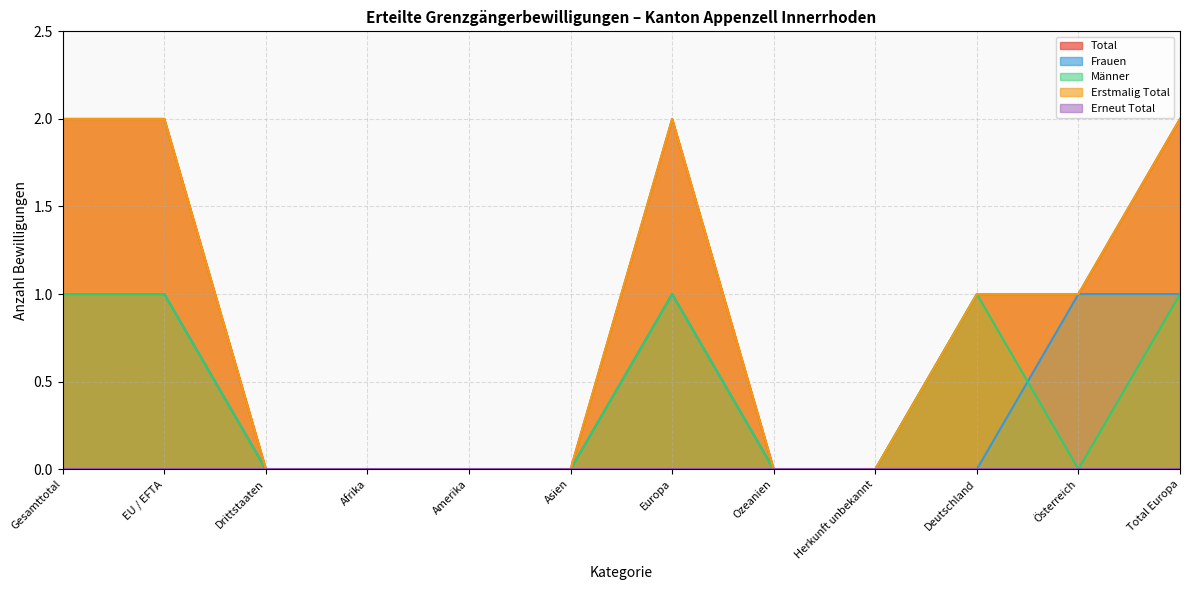

At Herkunft unbekannt, list the series in order from largest to smallest.

Total, Frauen, Männer, Erstmalig Total